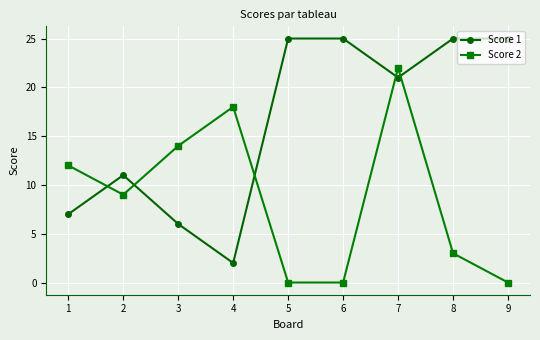

At which label does Score 2 first exceed 9?

1